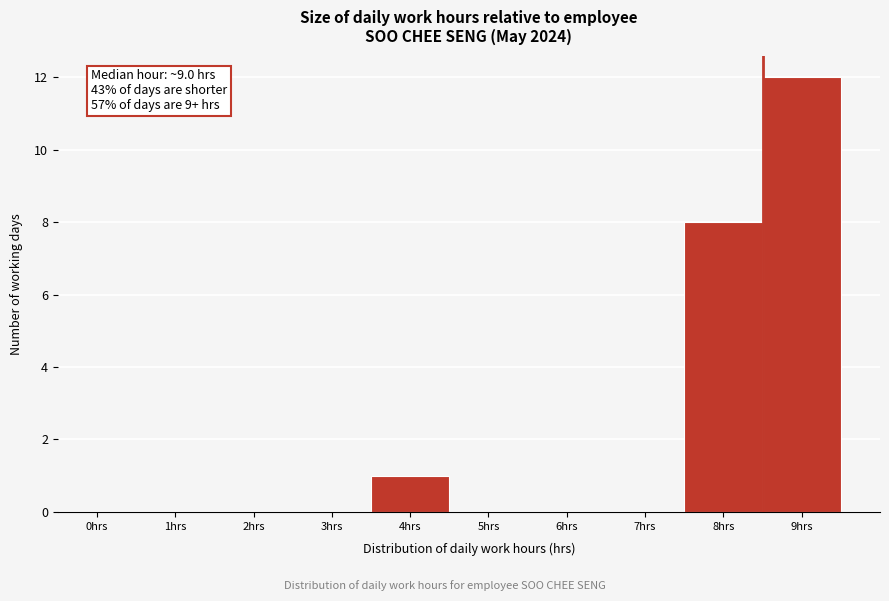

Reading left to right, transcribe all the data shown in this chart.

0hrs=0	1hrs=0	2hrs=0	3hrs=0	4hrs=1	5hrs=0	6hrs=0	7hrs=0	8hrs=8	9hrs=12